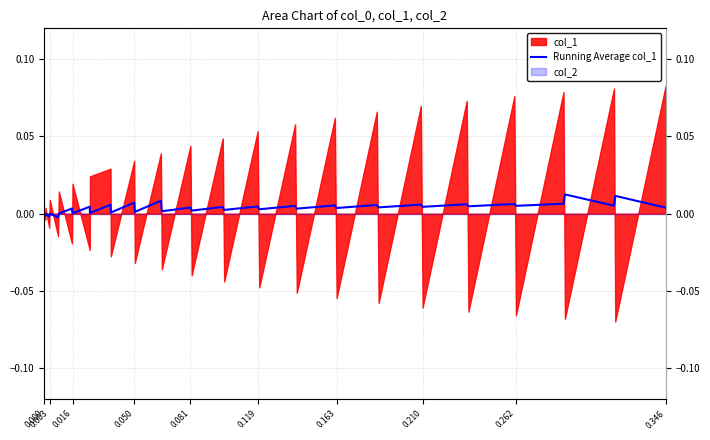

Does the chart display data point markers on the line(s)?

No